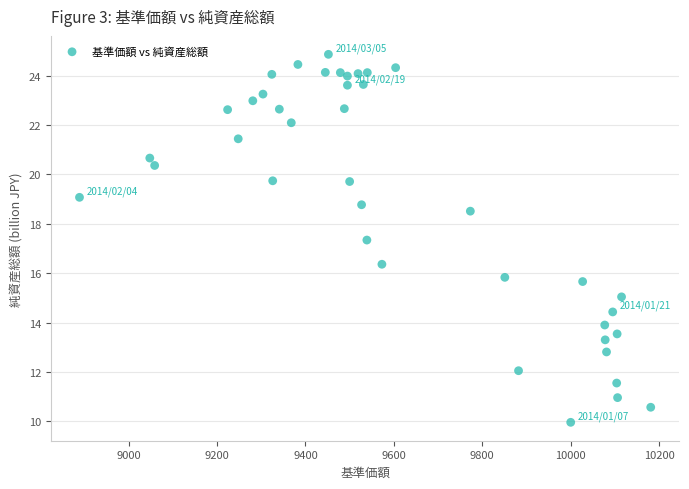

What is the range of Y values (max minus min)?

14.9